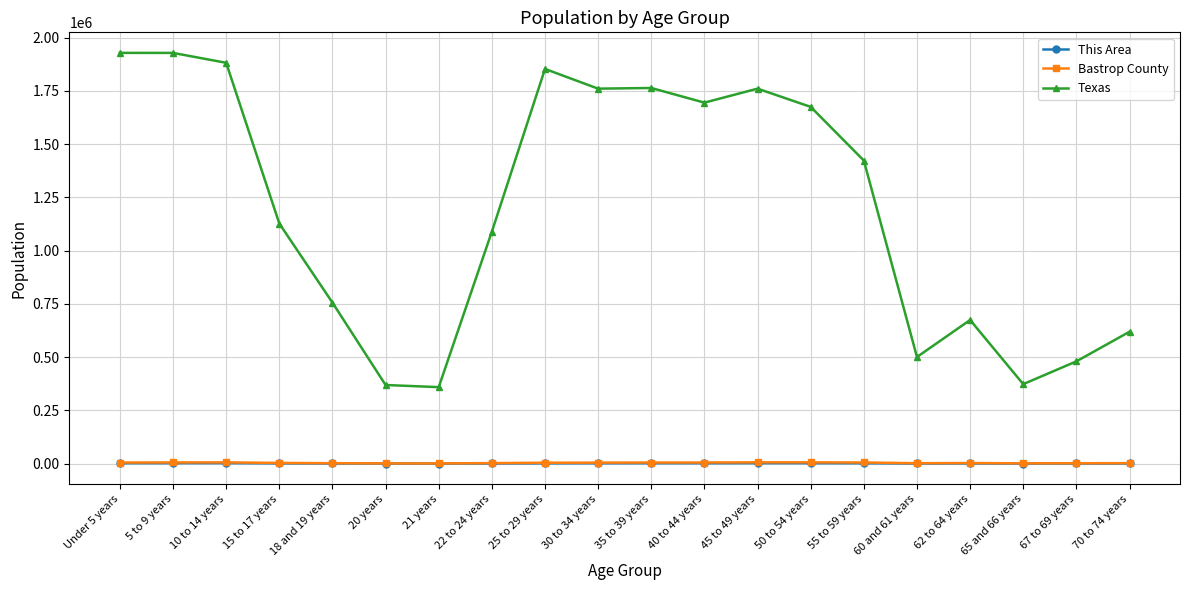

Between 15 to 17 years and 60 and 61 years, which series saw the biggest shift?

Texas